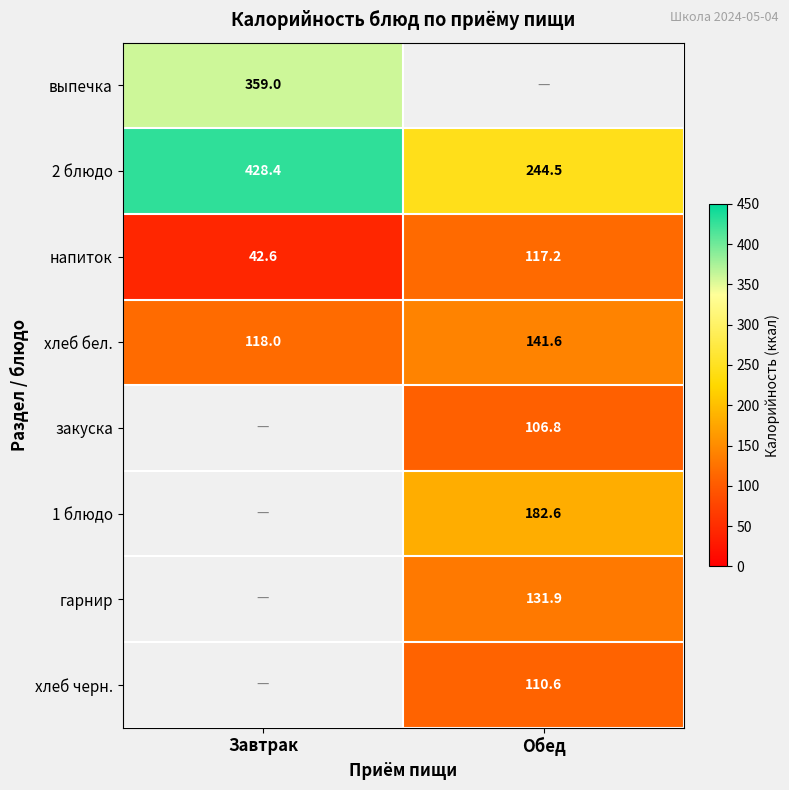

What is the greatest value displayed?

428.4